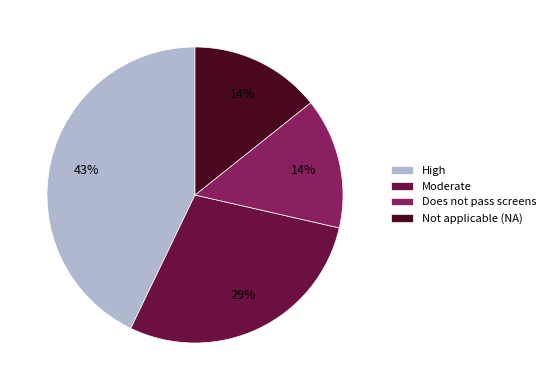

What is the largest slice in the pie chart?

High